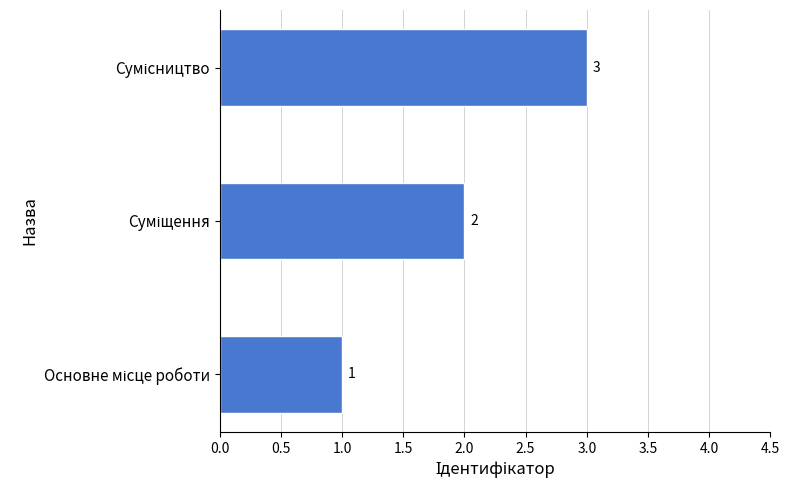

How many series are shown in this chart?

1